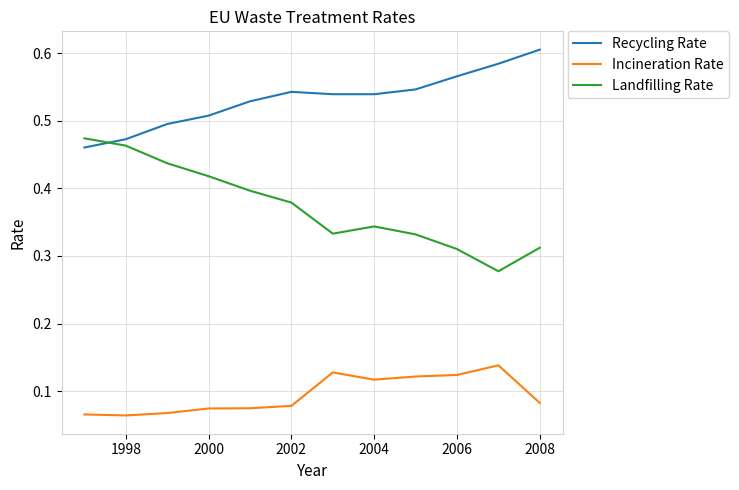

True or false: Landfilling Rate and Incineration Rate intersect in this chart.

False